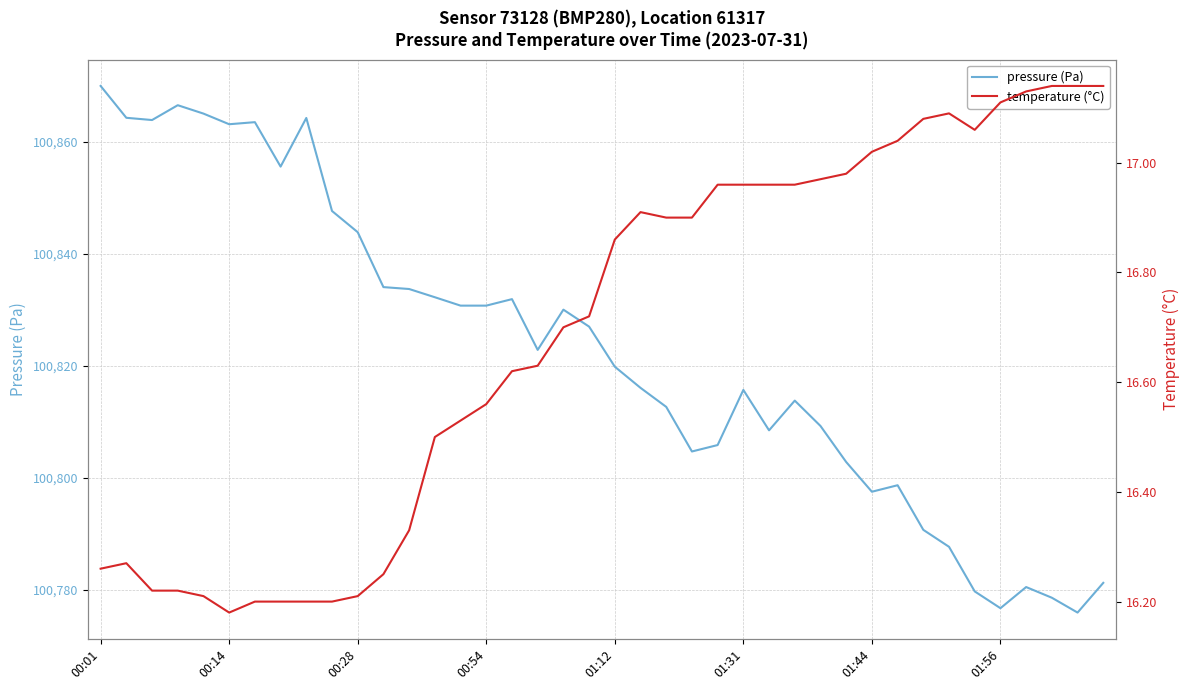

Rank the series at 01:12 from highest to lowest value.

pressure (Pa), temperature (°C)